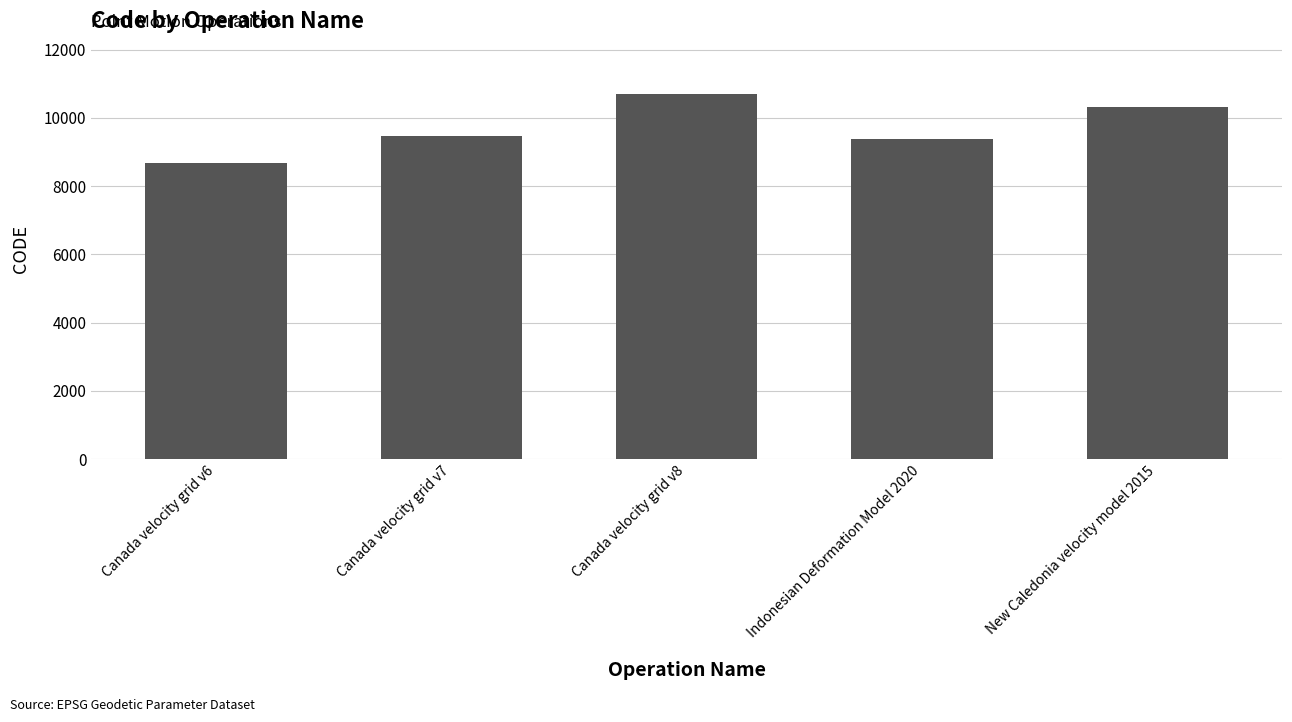

What is the difference between the second highest and minimum values?

1647